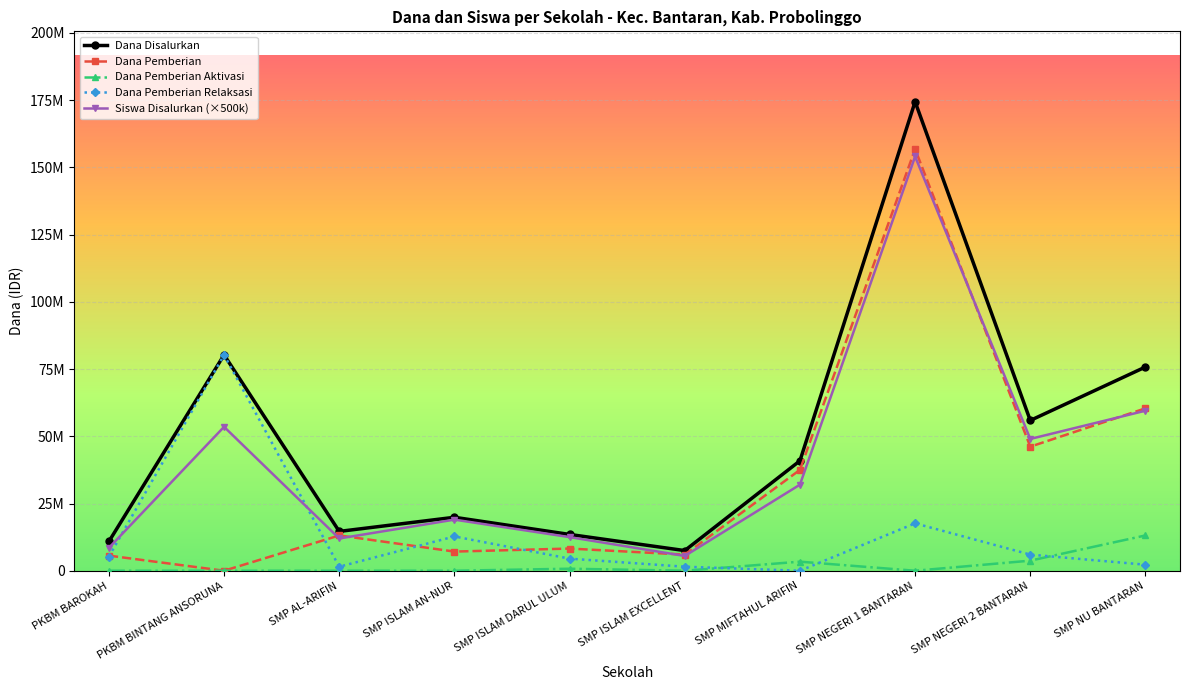

Is it true that Dana Pemberian Relaksasi equals 1972869 at SMP NEGERI 2 BANTARAN?

False